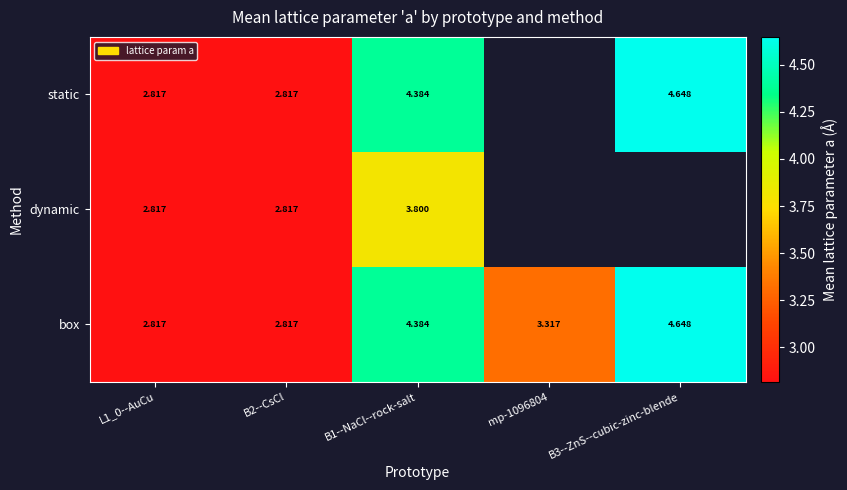

At which category is the sum across all series the highest?

B1--NaCl--rock-salt